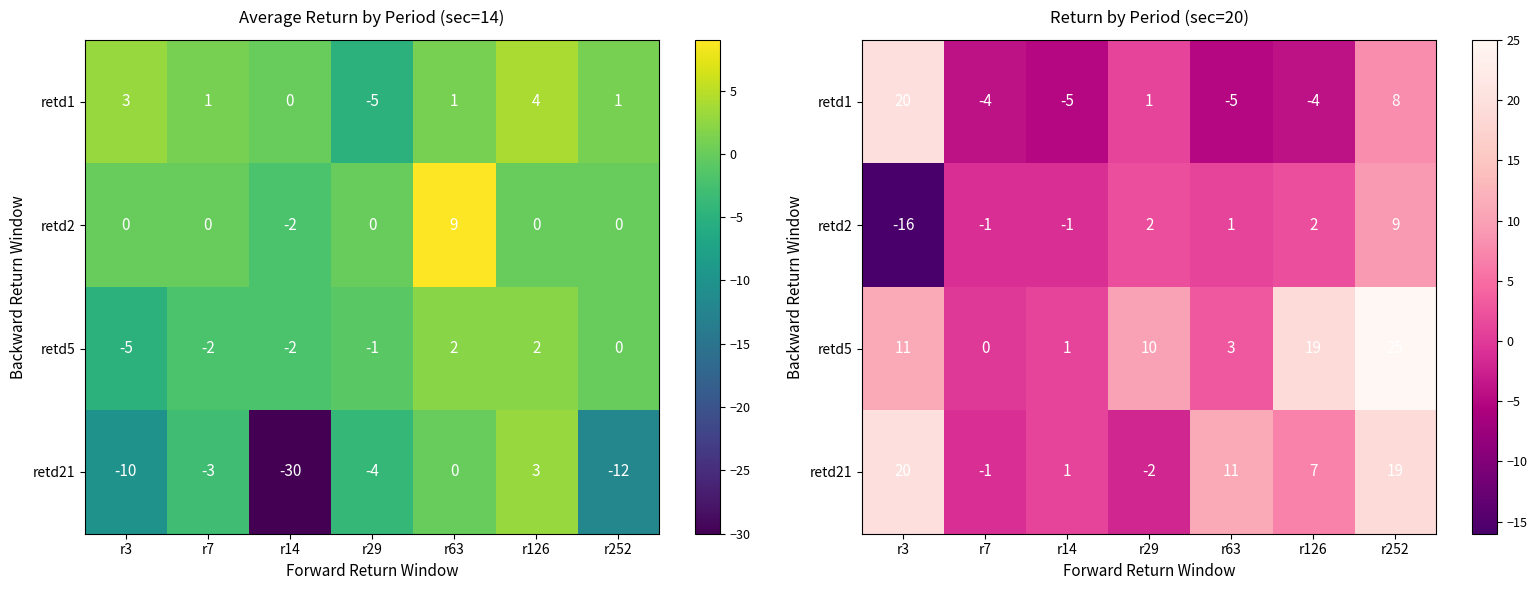

Which category has the lowest value across all series?

r3